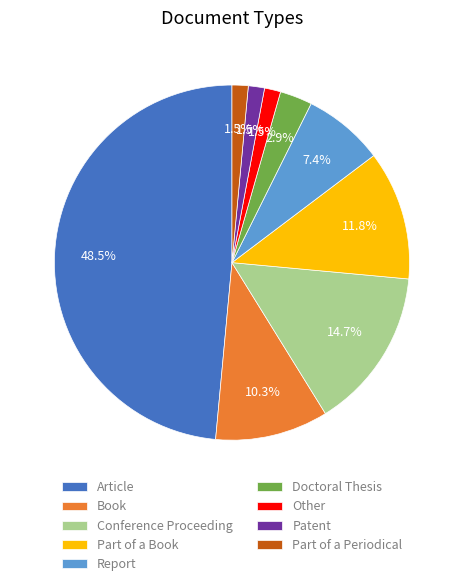

Is there any slice that represents more than half of the pie?

No